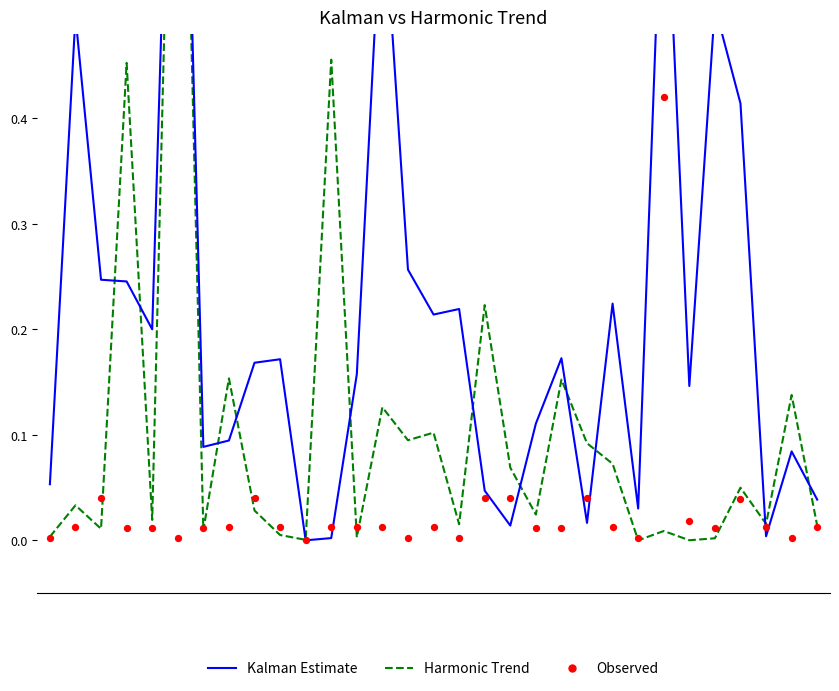

Which series has the largest Y range (max minus min)?

Kalman Estimate